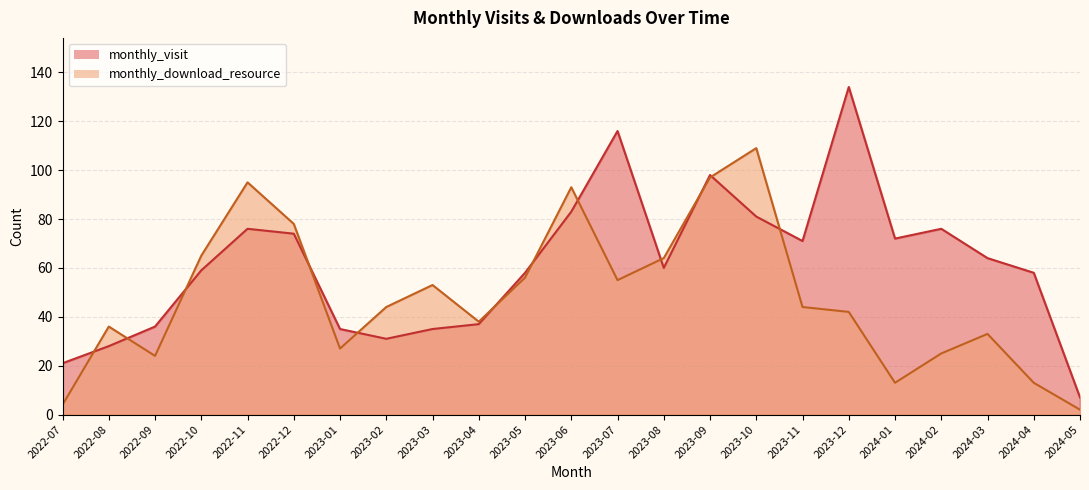

How many interior local peaks does the monthly_visit series have?

5